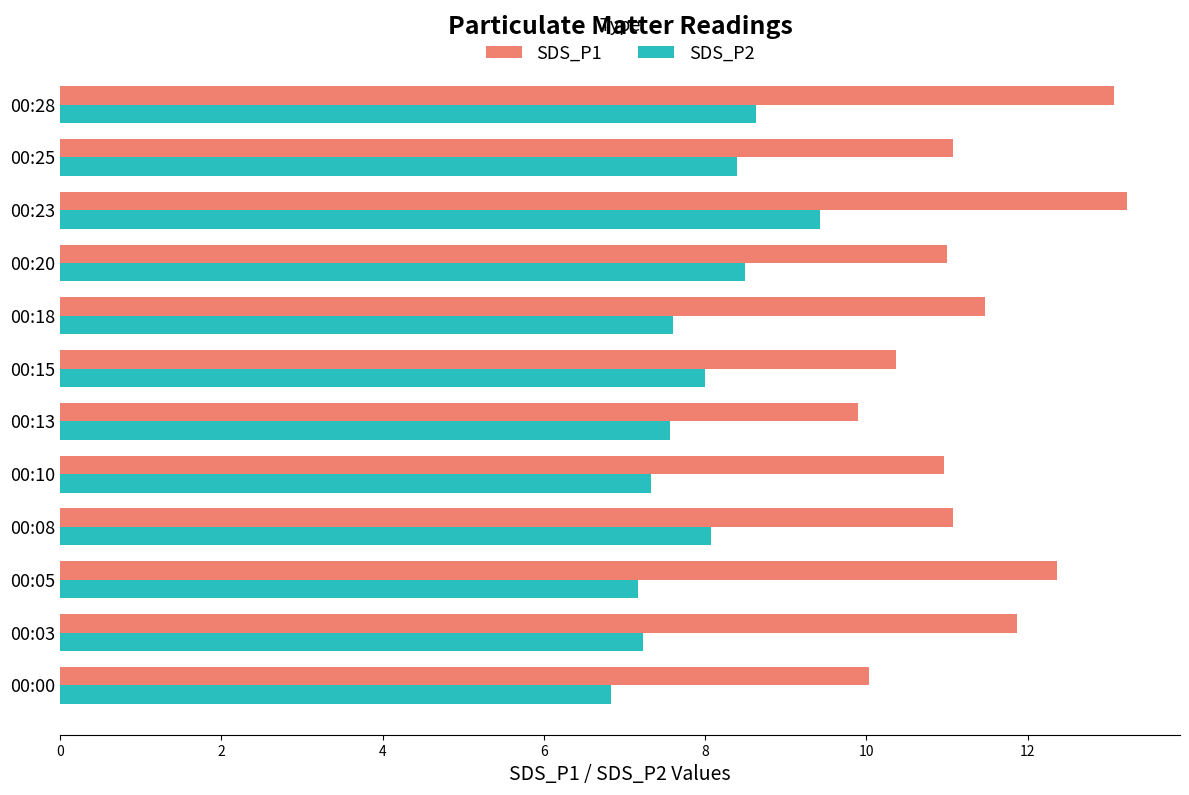

What are all the series names shown in the legend?

SDS_P1, SDS_P2